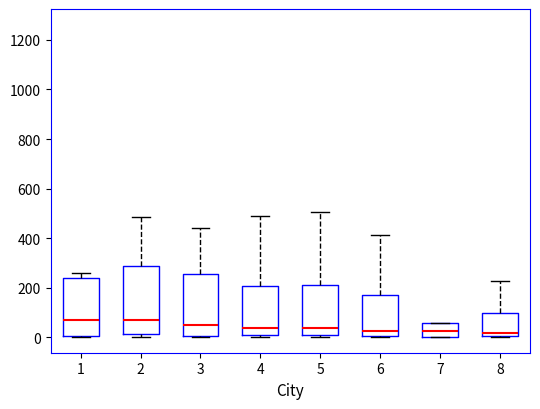

Reading left to right, transcribe this box plot: for each box, give where its median line is, the range the box spans, and where its two whiskers end, as read against the y-axis. The values are not printed on the chart, so give them approximately, as read against the axis.

1: median 80, box 0 to 240, whiskers 0 to 260
2: median 60, box 20 to 280, whiskers 0 to 480
3: median 40, box 0 to 260, whiskers 0 to 440
4: median 40, box 0 to 200, whiskers 0 (just below the box's lower edge) to 480
5: median 40, box 0 to 200, whiskers 0 (just below the box's lower edge) to 500
6: median 20, box 0 to 160, whiskers 0 to 420
7: median 20, box 0 to 60, whiskers 0 to 60
8: median 20, box 0 to 100, whiskers 0 to 220